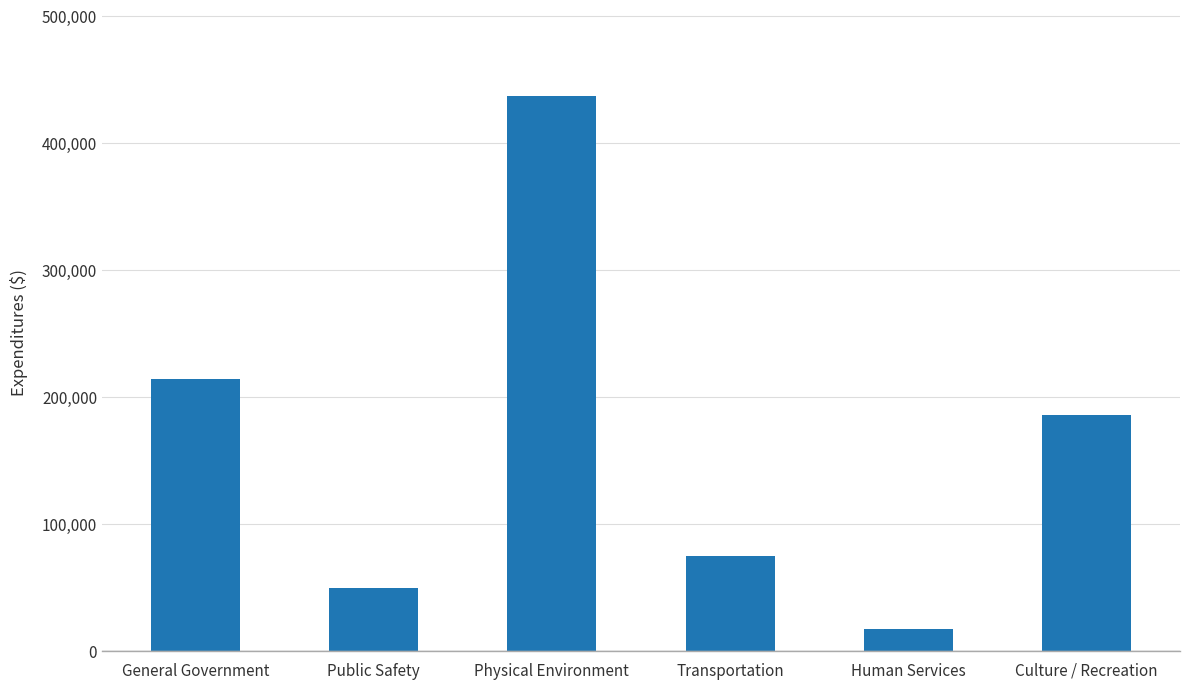

What is the sum of the values at Physical Environment and Culture / Recreation?

622564